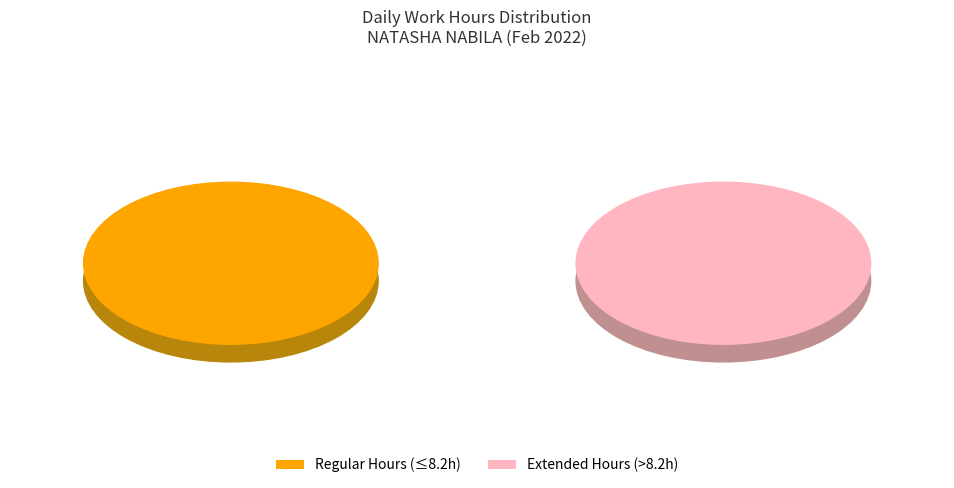

The 9-Wed slice represents 1% of the pie. True or false?

False